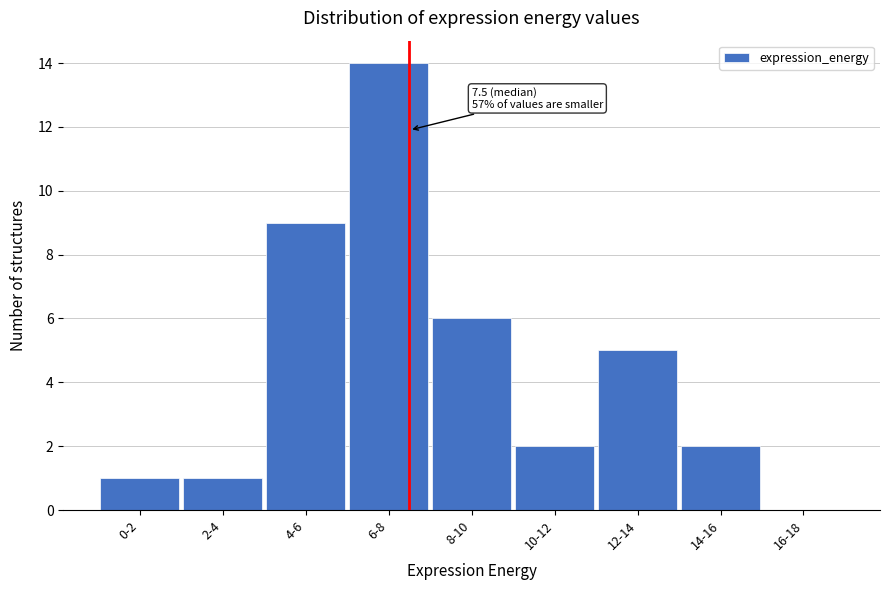

Reading right to left, what are all the values shown in this chart?

16-18=0	14-16=2	12-14=5	10-12=2	8-10=6	6-8=14	4-6=9	2-4=1	0-2=1